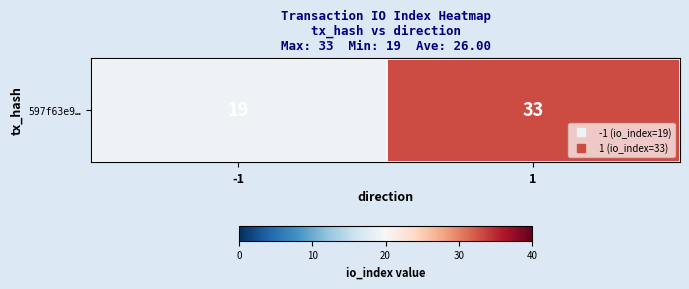

Which category has the highest value across all series?

1